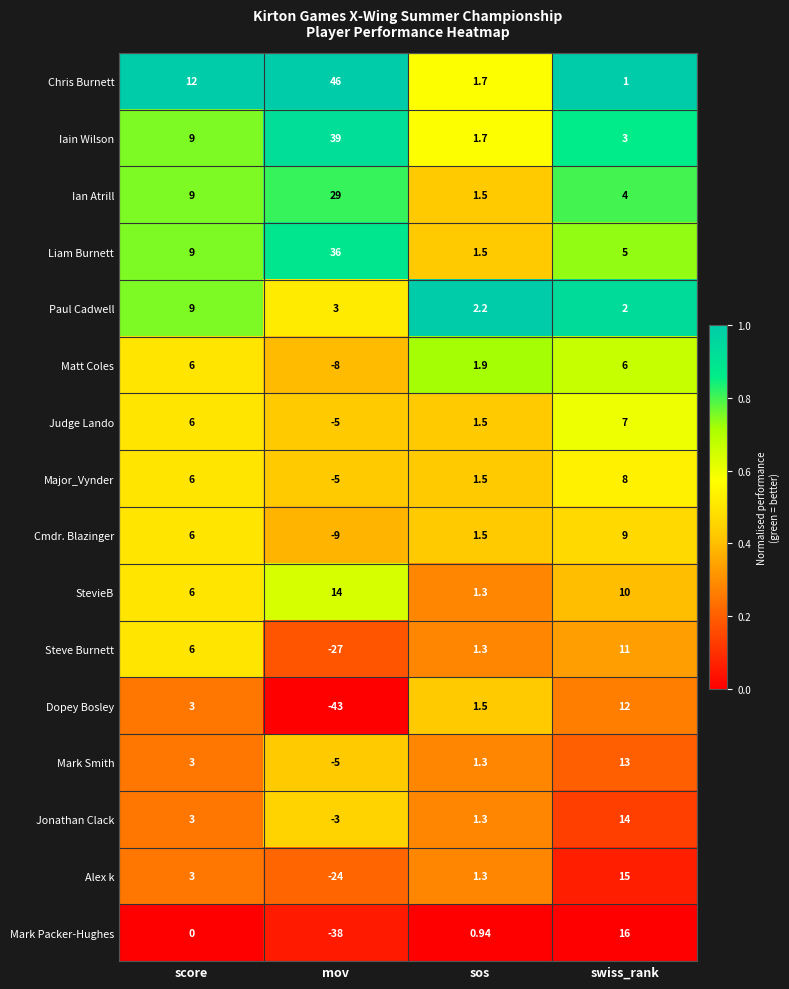

What is the total value across all series at mov?

0.0